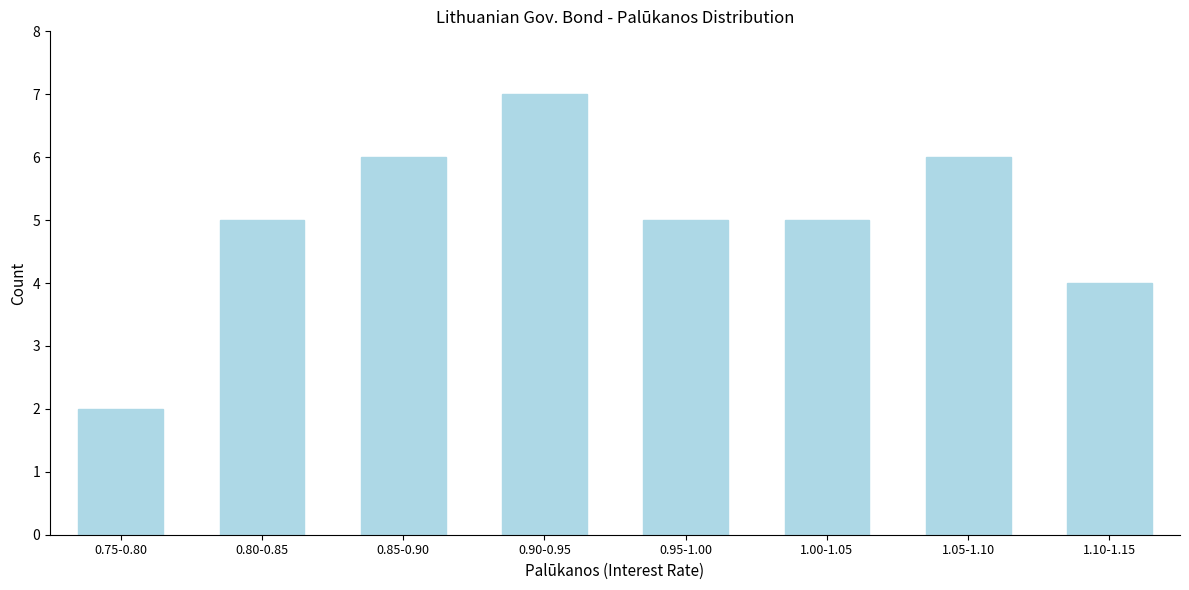

Reading left to right, transcribe all the data shown in this chart.

0.75-0.80=2	0.80-0.85=5	0.85-0.90=6	0.90-0.95=7	0.95-1.00=5	1.00-1.05=5	1.05-1.10=6	1.10-1.15=4